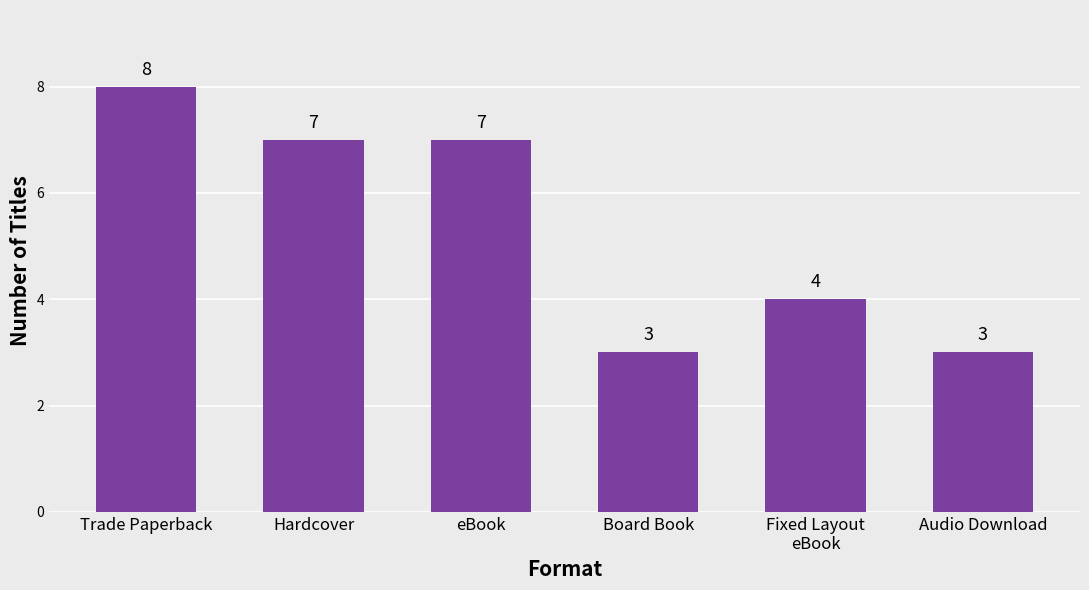

Reading right to left, transcribe all the data shown in this chart.

Audio Download=3	Fixed Layout
eBook=4	Board Book=3	eBook=7	Hardcover=7	Trade Paperback=8